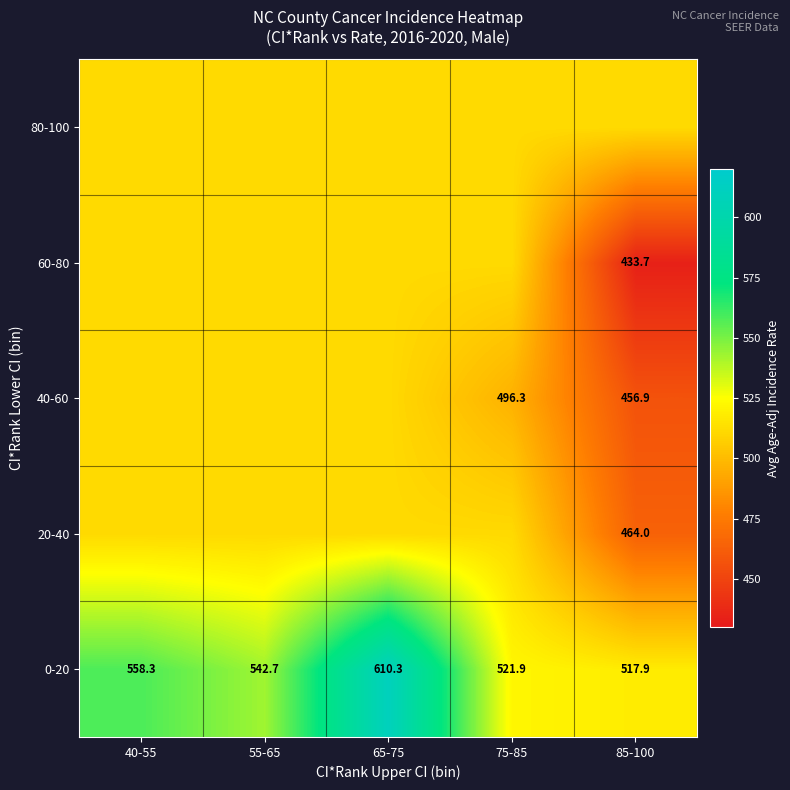

How many distinct data groups are displayed?

5